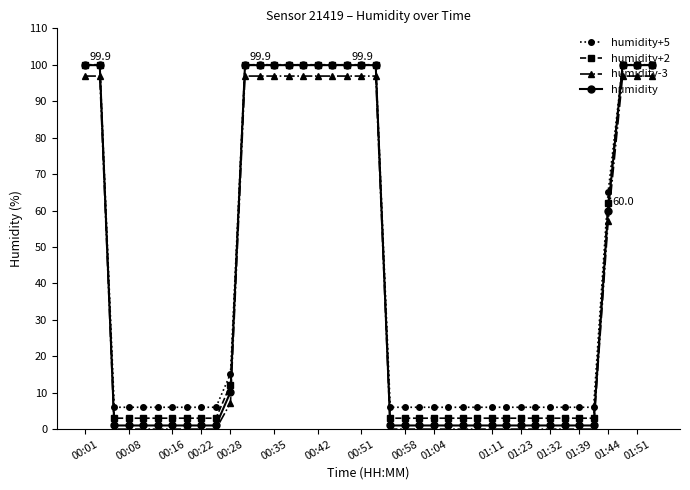

True or false: humidity-3 and humidity+2 cross at least once.

False